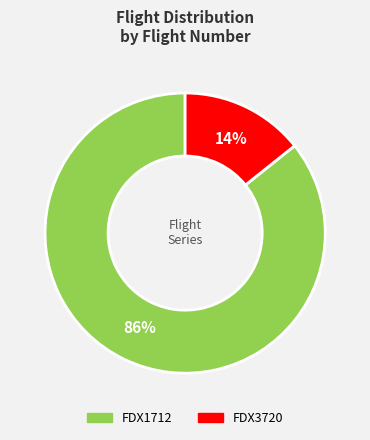

To the nearest percent, what is the combined percentage of FDX1712 and FDX3720?

100%